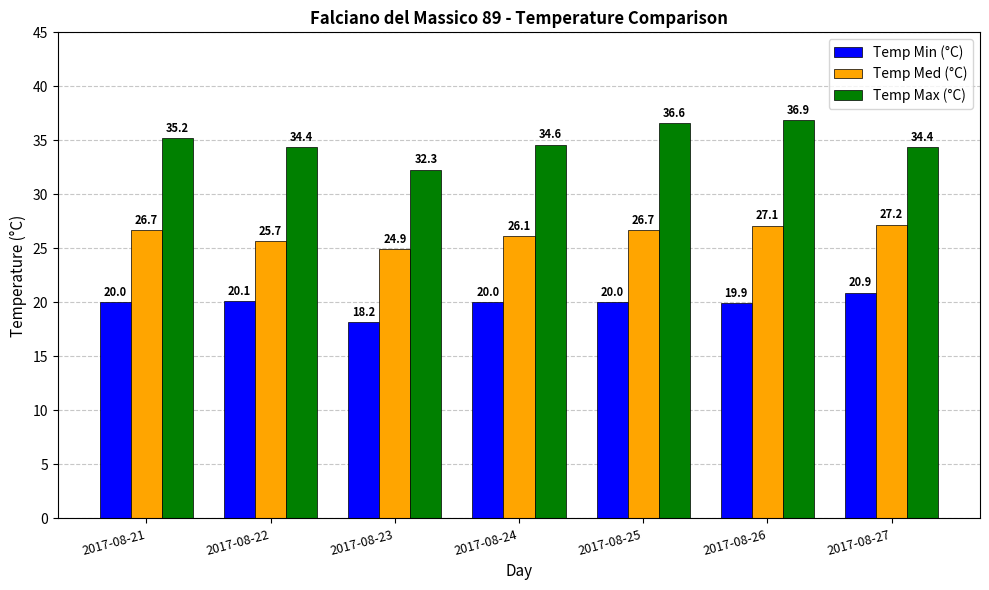

At which category is the sum across all series the highest?

2017-08-26